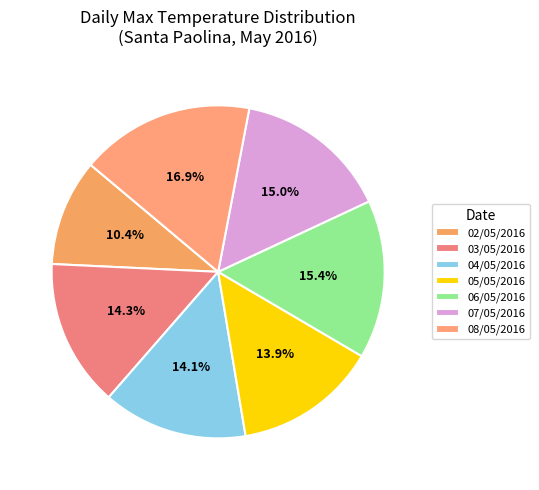

Combined, what portion of the pie is 02/05/2016 and 08/05/2016?

27.3%